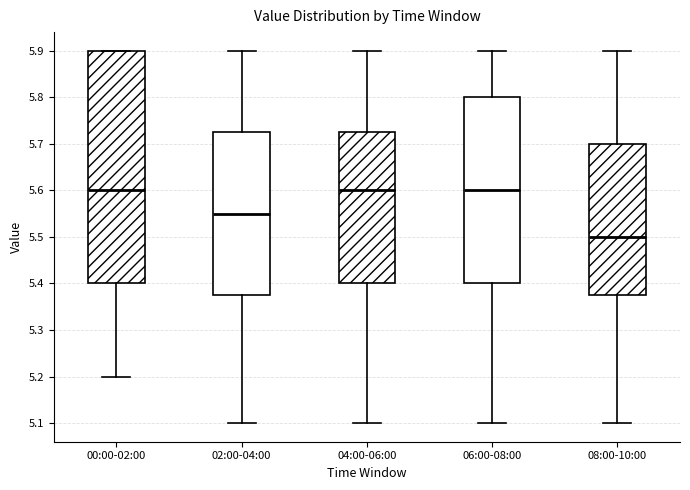

Where is the lower edge of the box for 08:00-10:00 on the y-axis? The values are not printed on the chart, so give them approximately, as read against the axis.

5.38